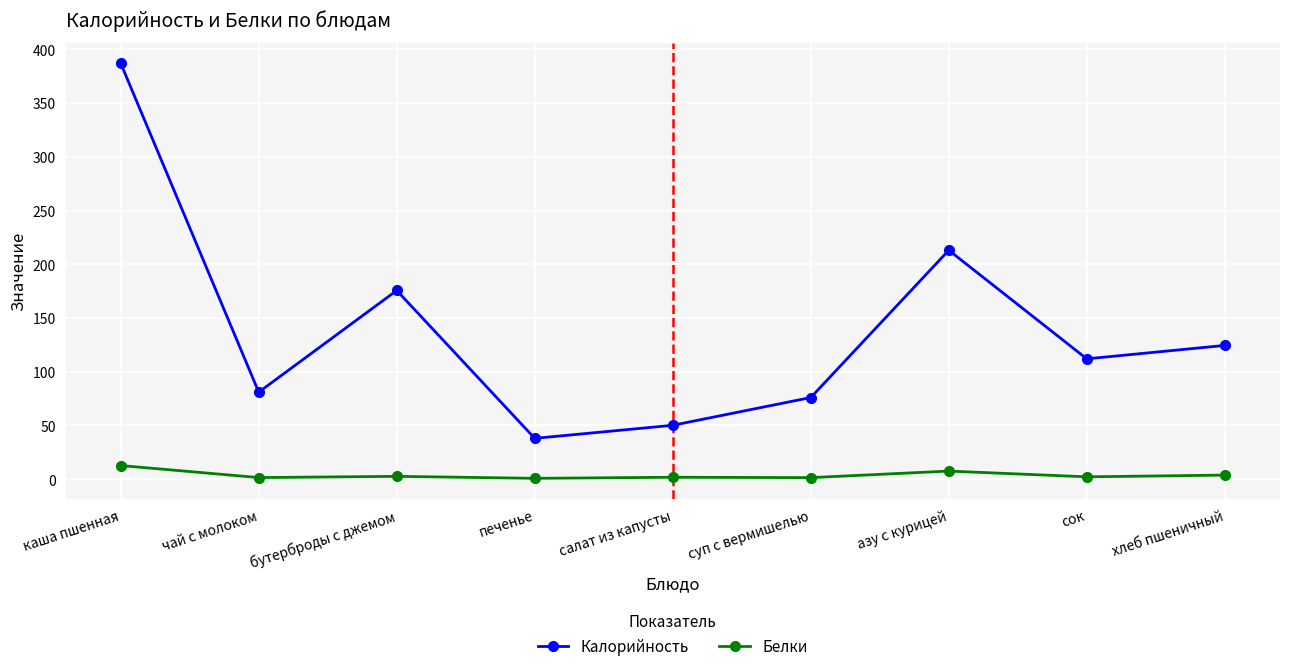

Is this an area chart (filled region under the line)?

No